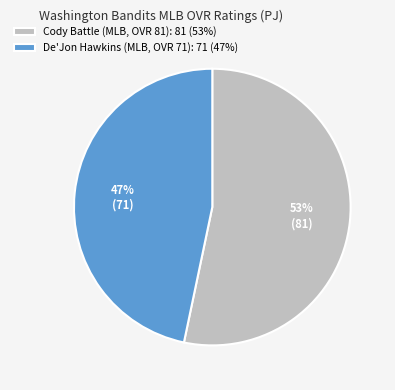

True or false: De'Jon Hawkins (MLB, OVR 71): 71 (47%) accounts for 58% of the total.

False